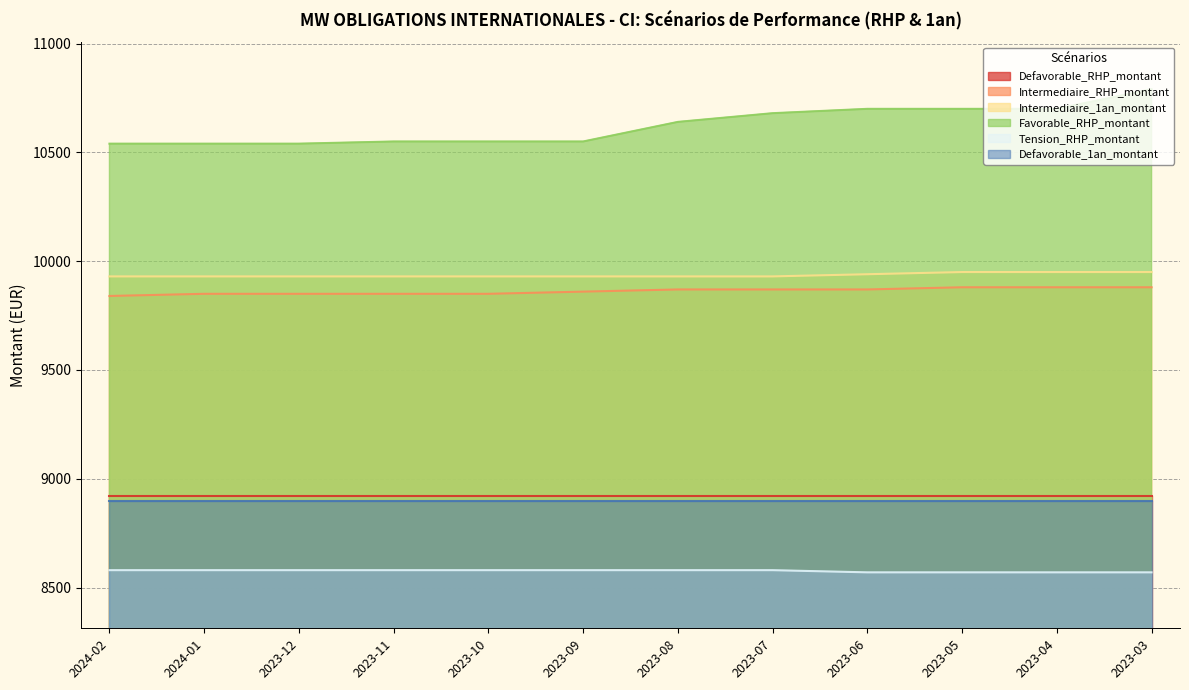

What is the lowest value of the Favorable_RHP_montant series?

10540